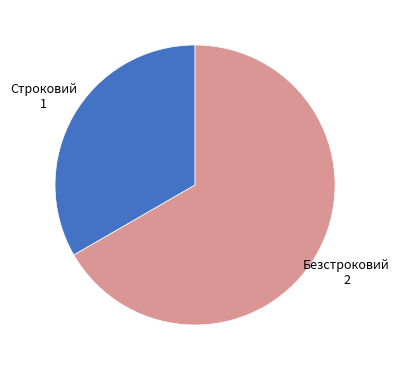

Which category accounts for the majority?

Безстроковий